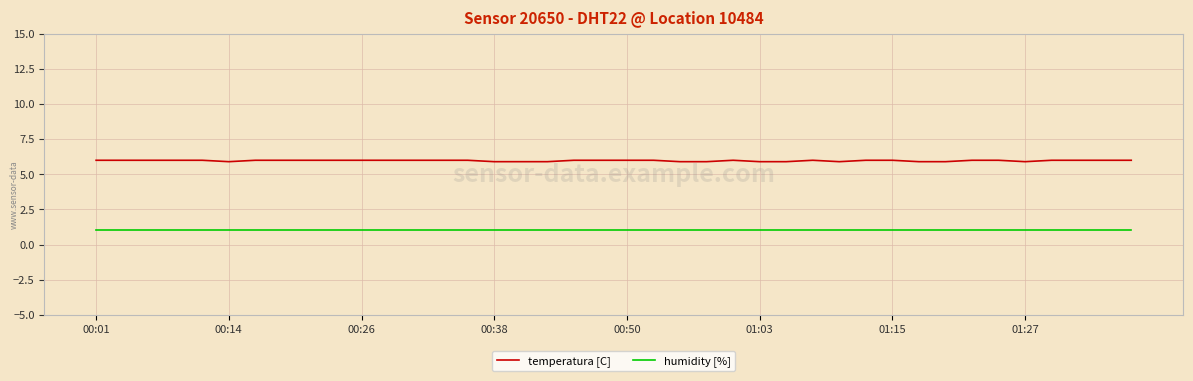

Which series has the widest spread of values?

temperatura [C]